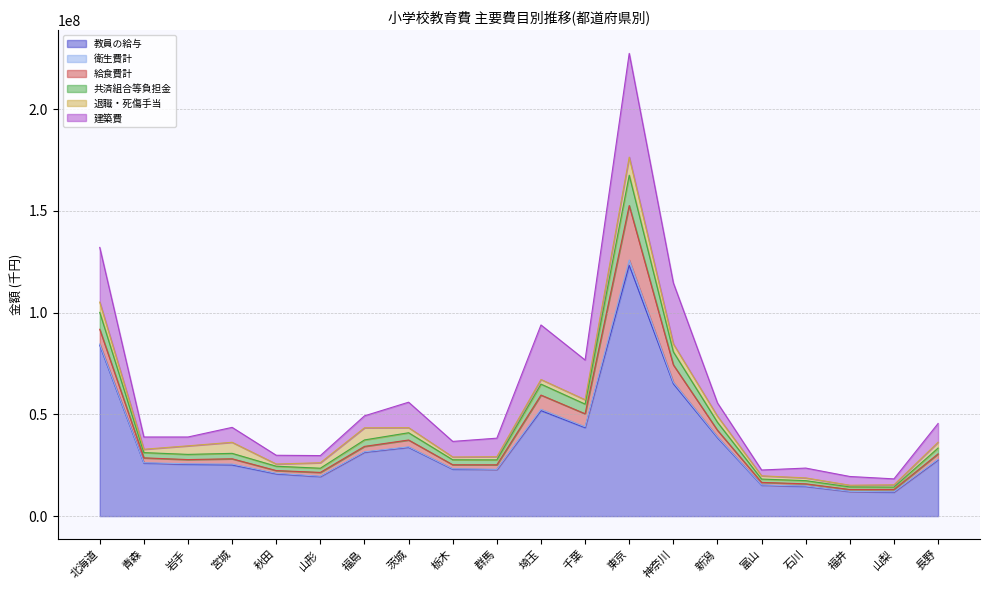

True or false: 教員の給与 has more than 1 points higher than both neighbors.

True